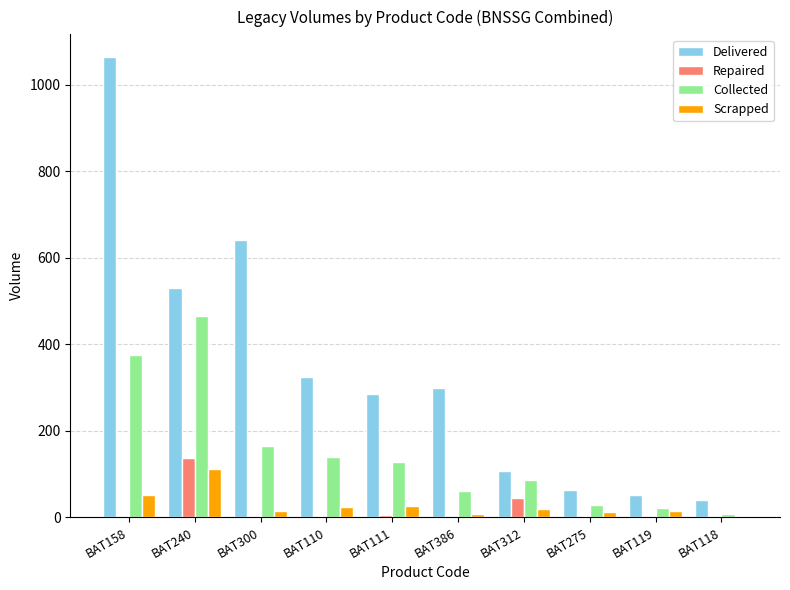

How many data points does each series have?

10